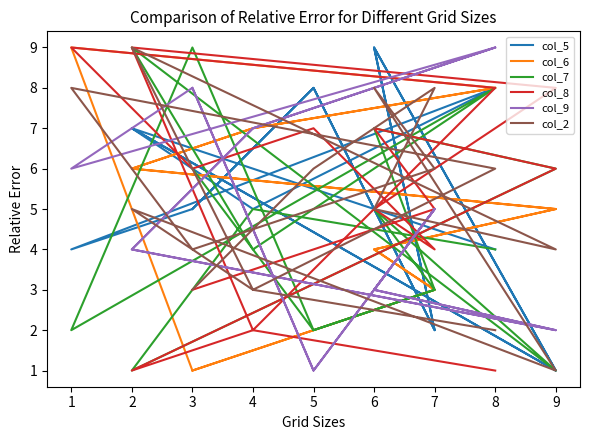

Reading left to right, list all the values displayed in this chart.

col_5: 5	8	2	9	1	7	5	8	4	5	8	2	9	1	7	6	4
col_6: 1	2	3	4	5	6	7	8	9	1	2	3	4	5	6	7	8
col_7: 6	2	3	5	1	9	4	8	2	9	2	3	7	6	1	5	4
col_8: 3	4	5	7	6	1	2	8	9	6	7	4	5	8	9	2	1
col_9: 8	1	5	3	2	4	7	9	6	8	1	5	3	2	4	7	9
col_2: 3	6	8	5	4	9	3	6	8	4	5	6	8	1	5	3	2